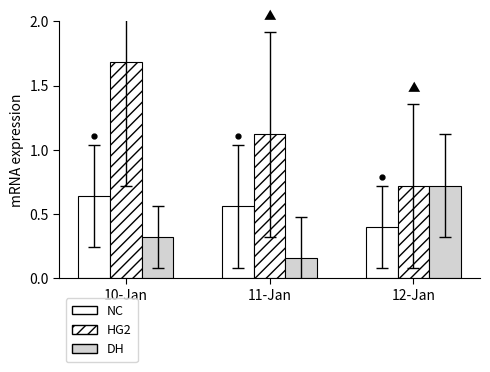

The value of HG2 at 12-Jan is 0.7. True or false?

True